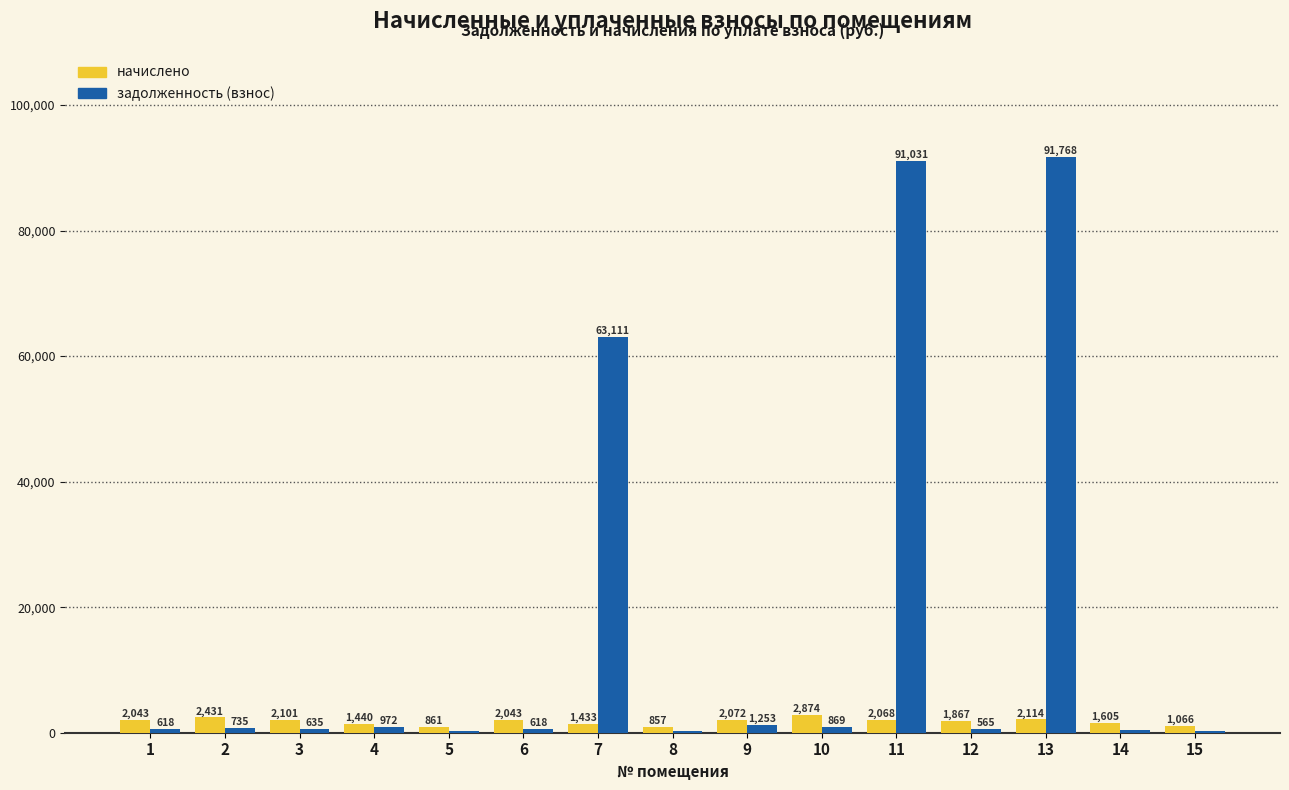

What is the average value of the начислено series?

1791.7